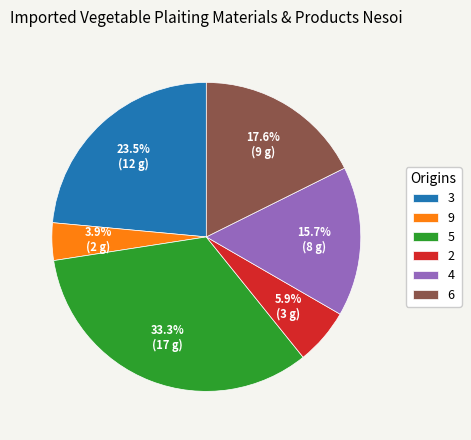

Does 3 represent more than half of the total?

No